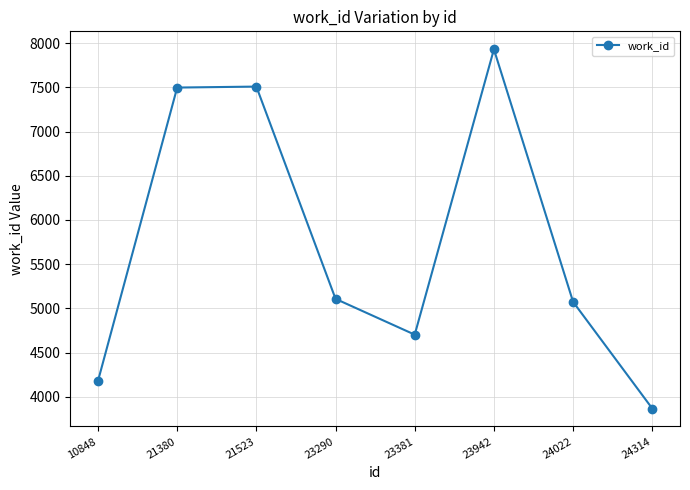

What is the change in value from 21380 to 24314?

-3632